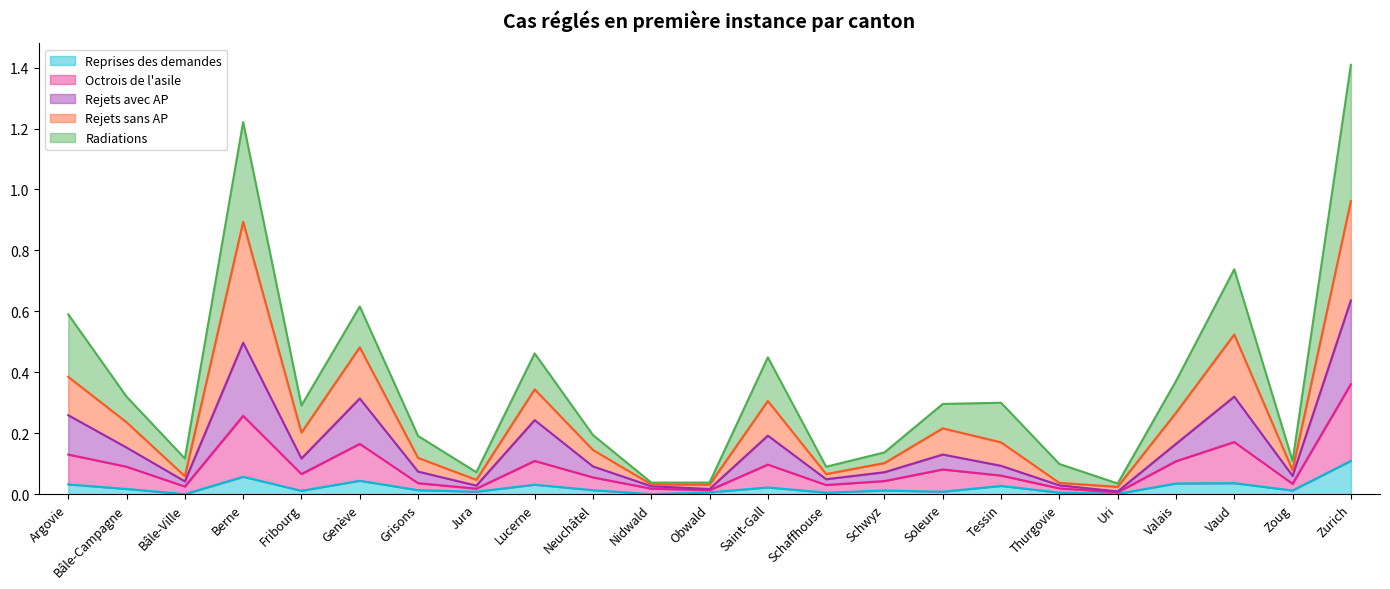

How many series are shown in this chart?

5